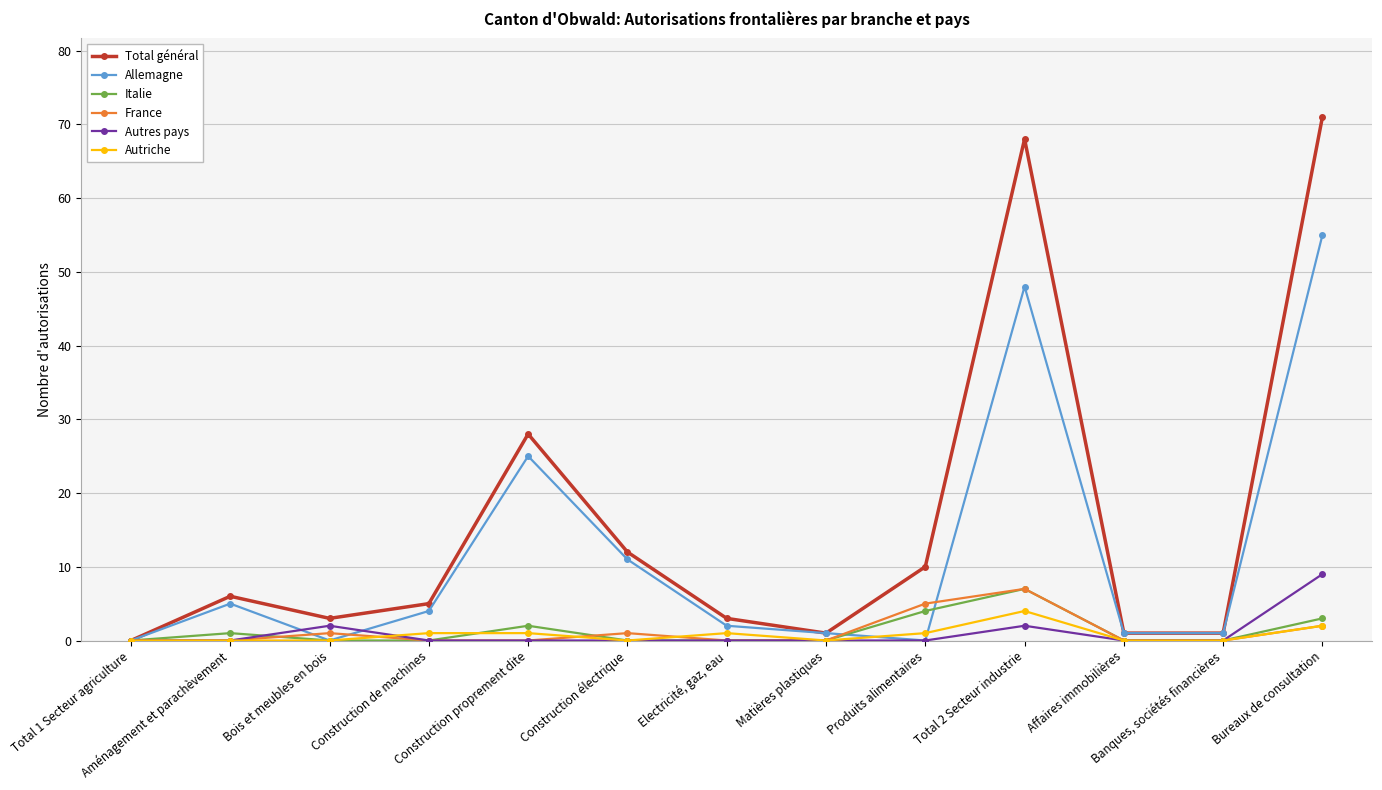

How many values in the Total général series are below 5?

6